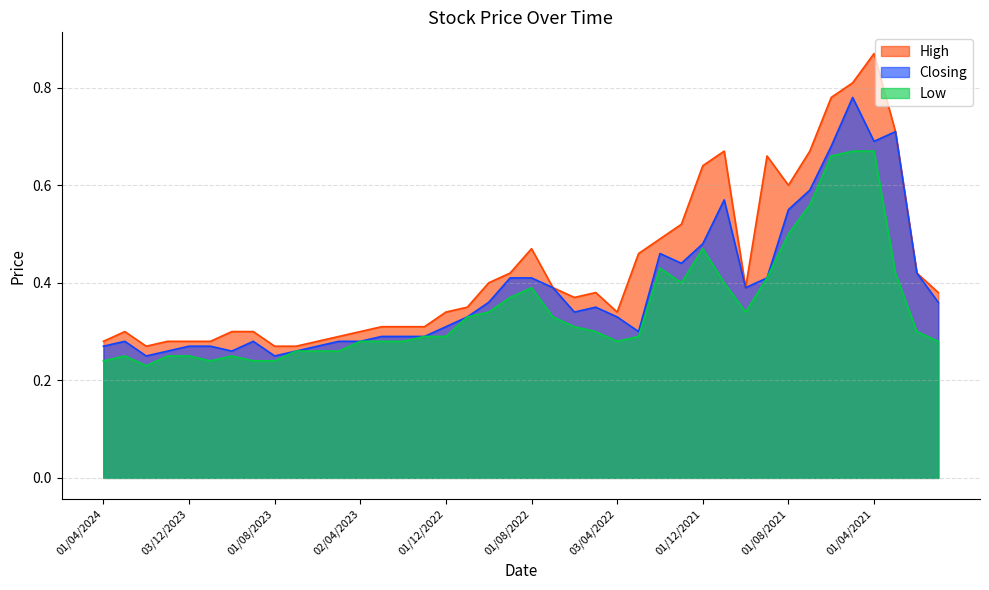

What is the maximum value shown in the chart?

0.9